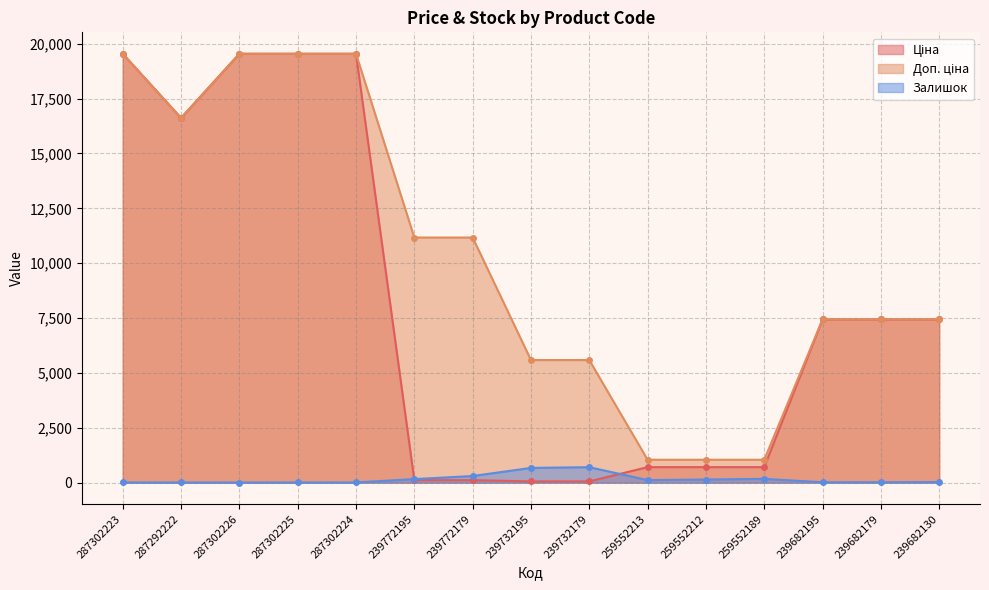

At which category does Залишок reach its first local peak?

239732179